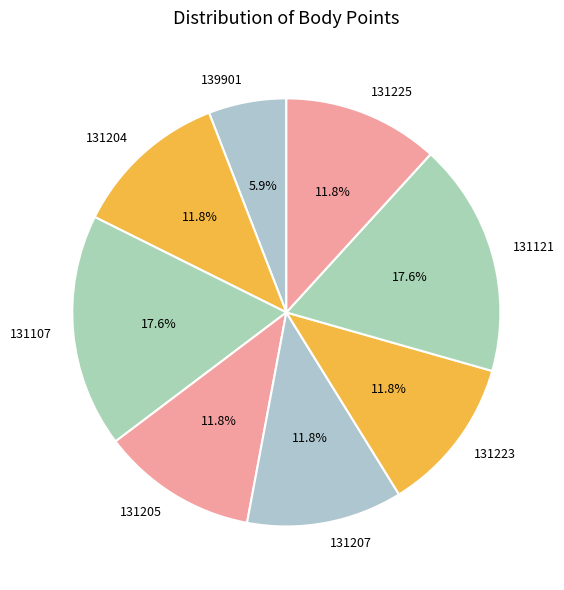

Count the number of slices in the pie.

8